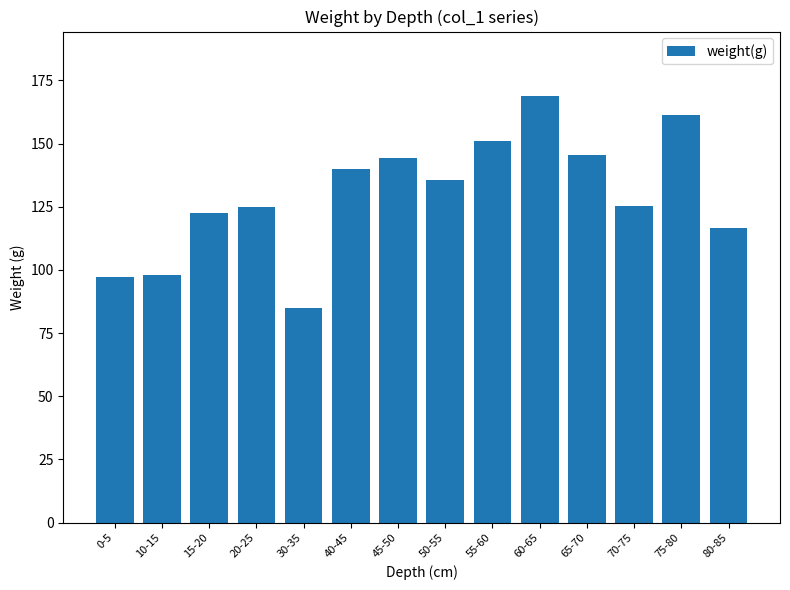

What is the label of the 13th bar from the right?

10-15